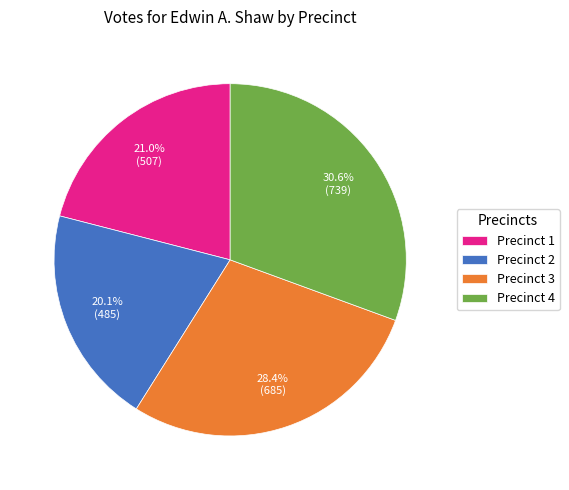

To the nearest percent, what percentage of the pie is Precinct 3?

28%